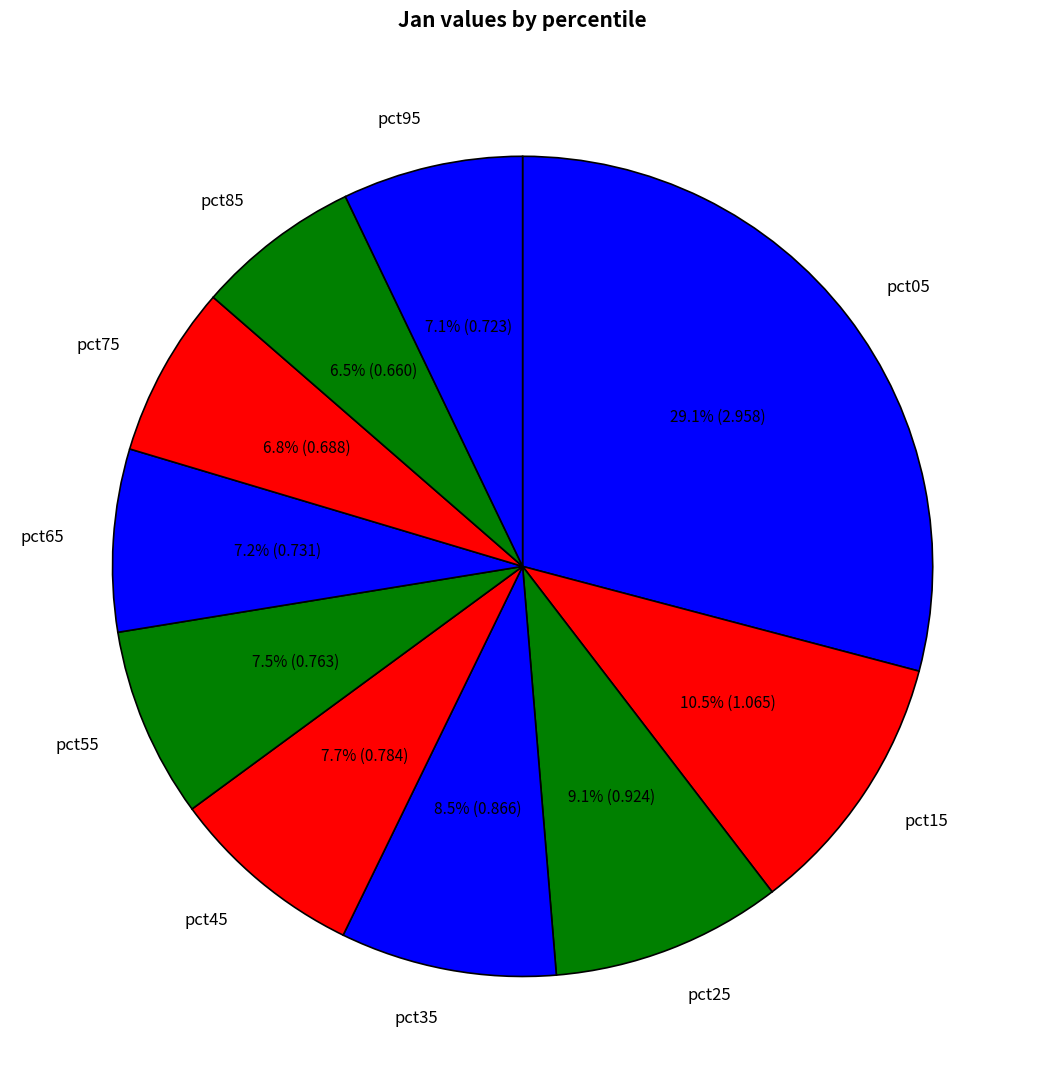

Is it true that pct15 is 23% of the pie?

False